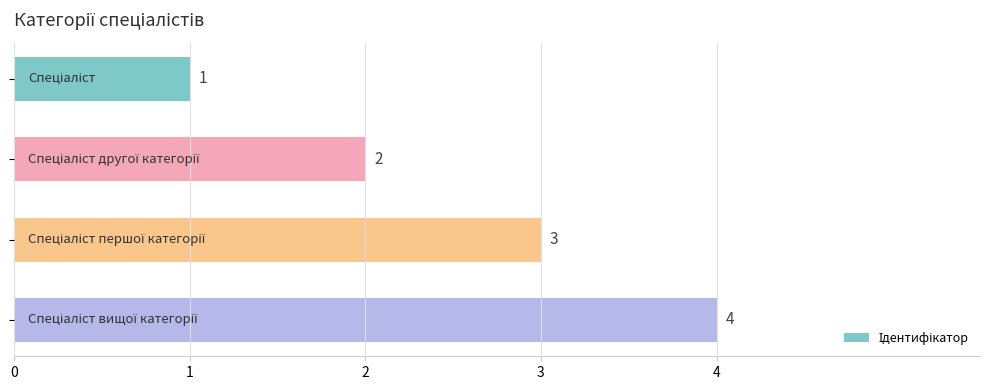

Count the values in the range 2 to 4.

3